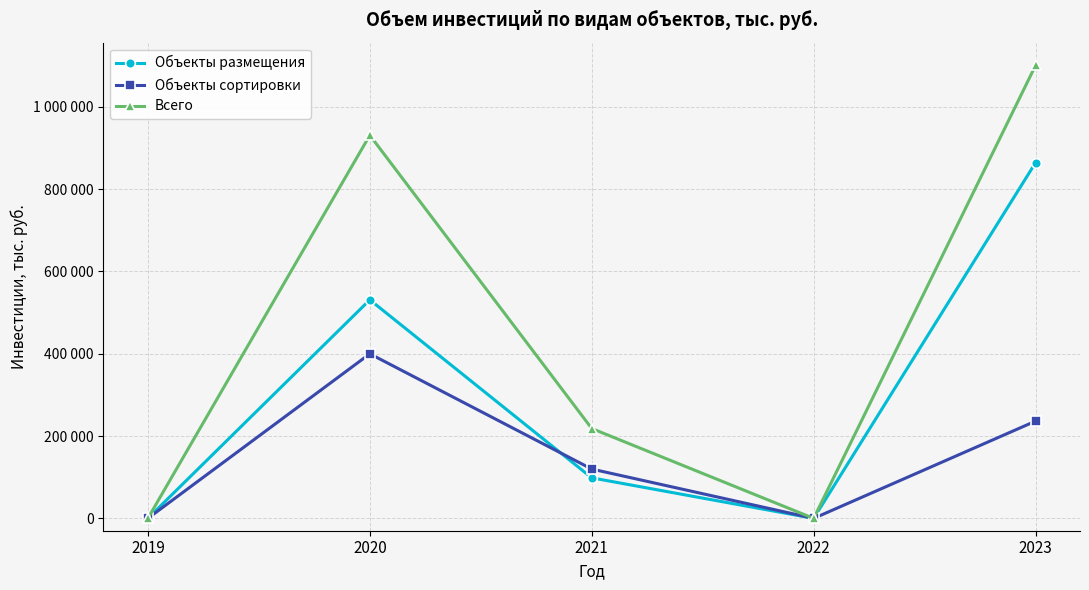

True or false: Объекты размещения and Всего cross at least once.

False